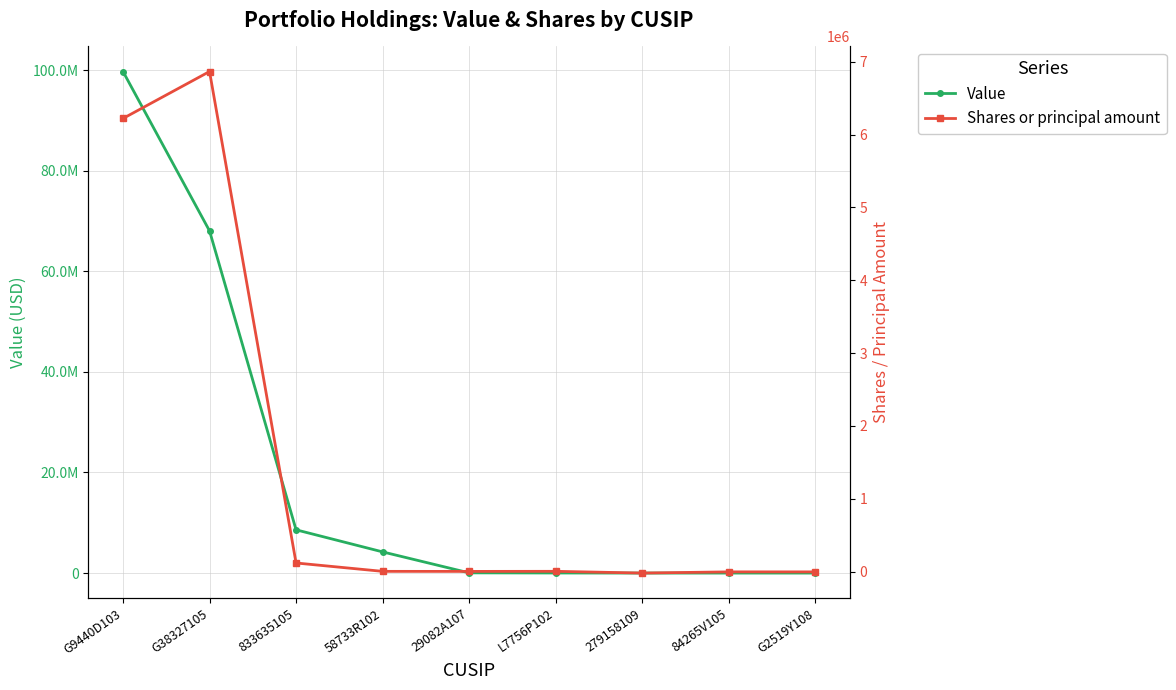

True or false: Shares or principal amount has more than 2 interior local peaks.

True